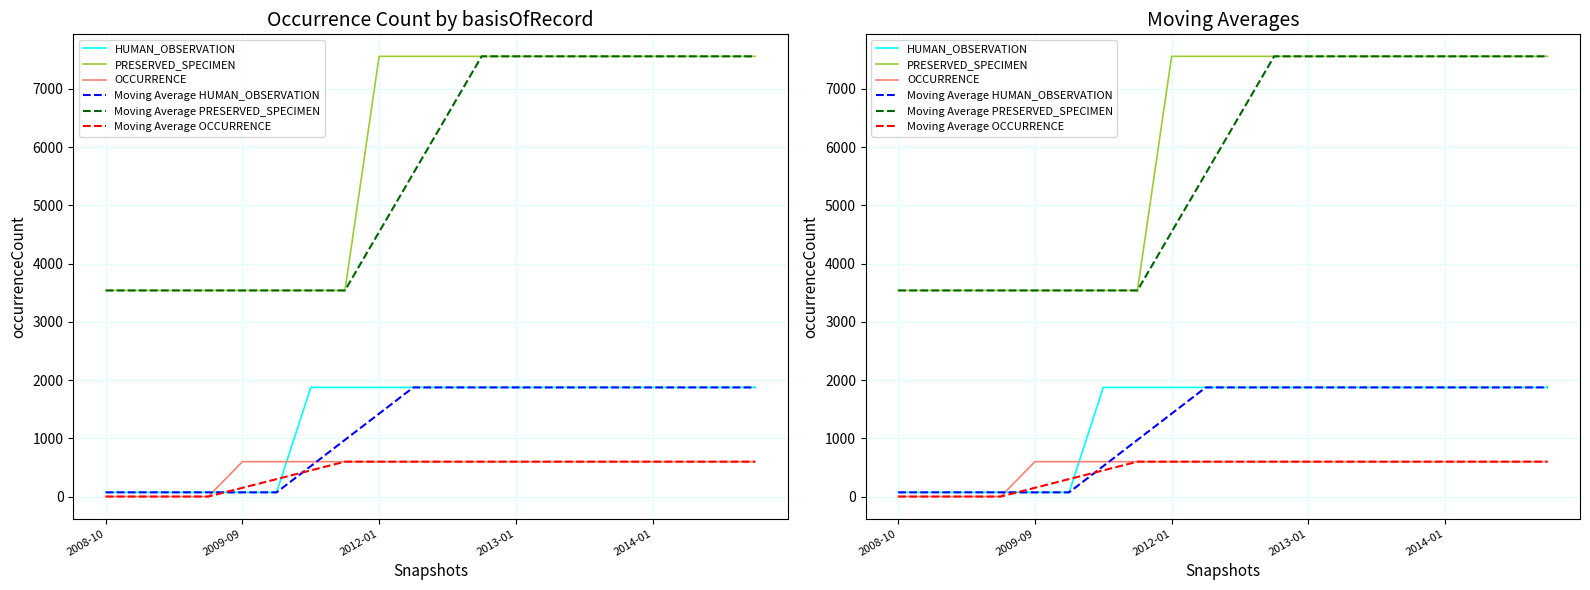

How many series are shown in this chart?

6